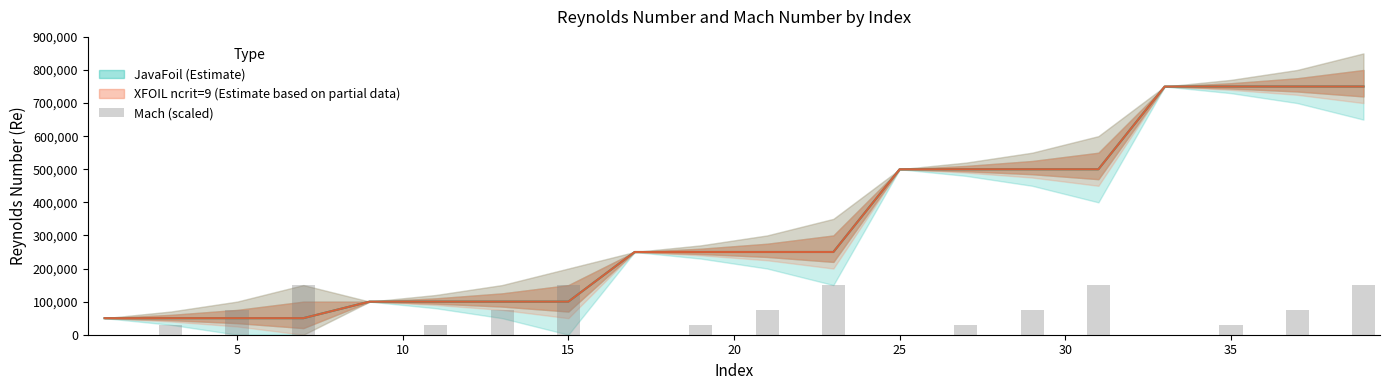

How many values are below 75000?

10